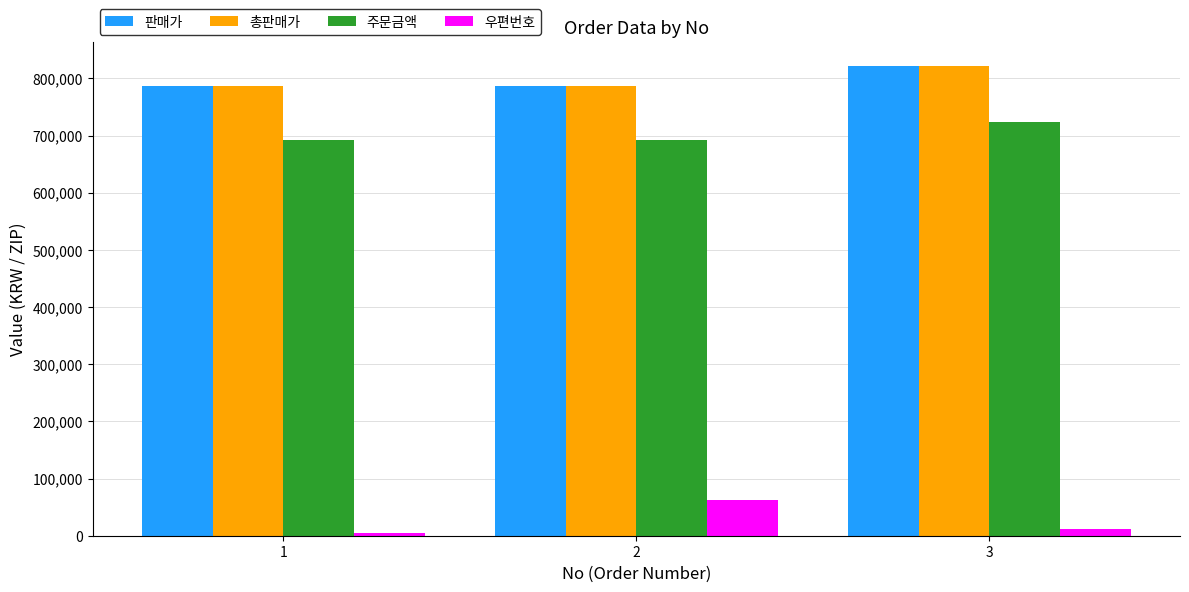

What is the value of the 총판매가 bar at the 1st from the left?

786600